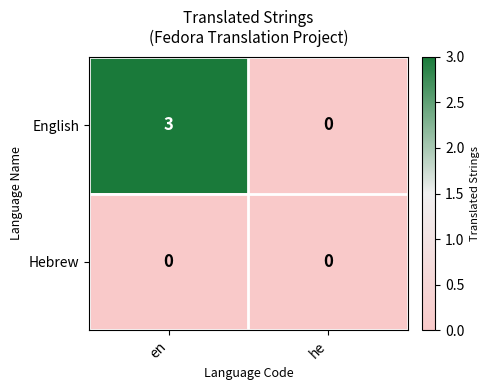

Which series has the largest total across all categories?

English